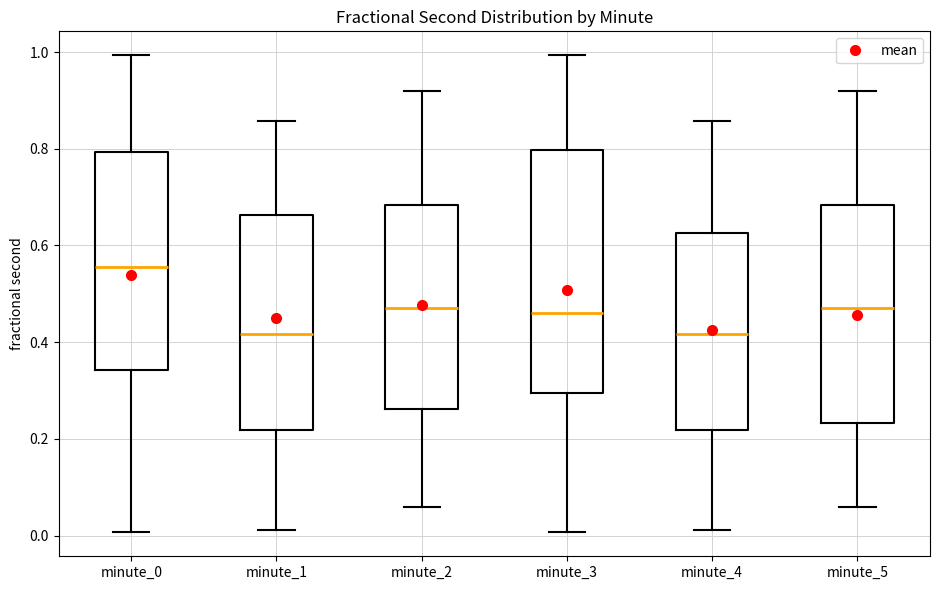

Comparing the boxes themselves (not the whiskers), which one is the tallest?

minute_3